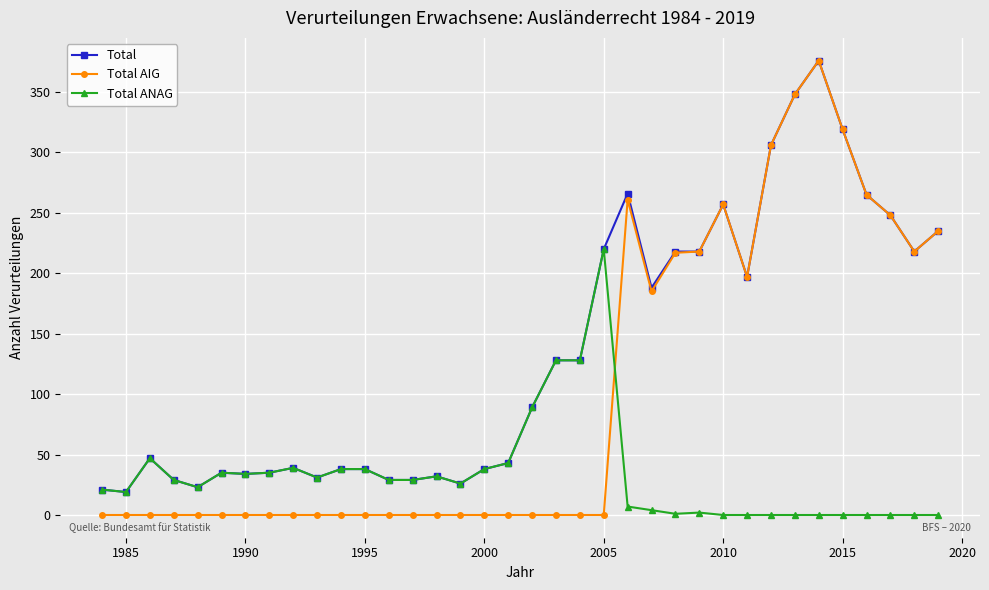

True or false: Total ANAG has more than 1 interior local peaks.

True